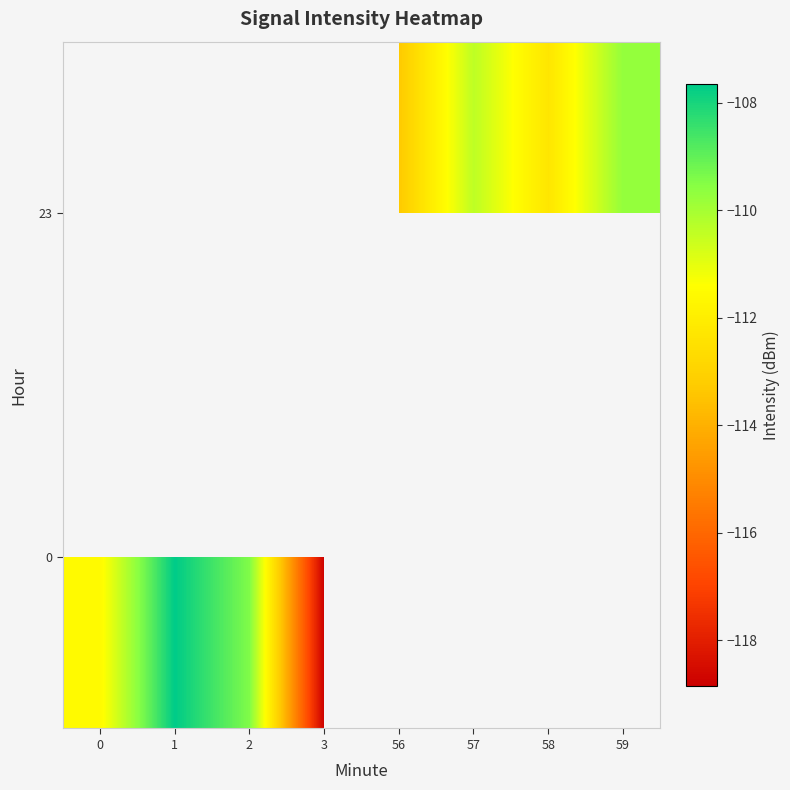

At which category does the chart reach its peak across all series?

1